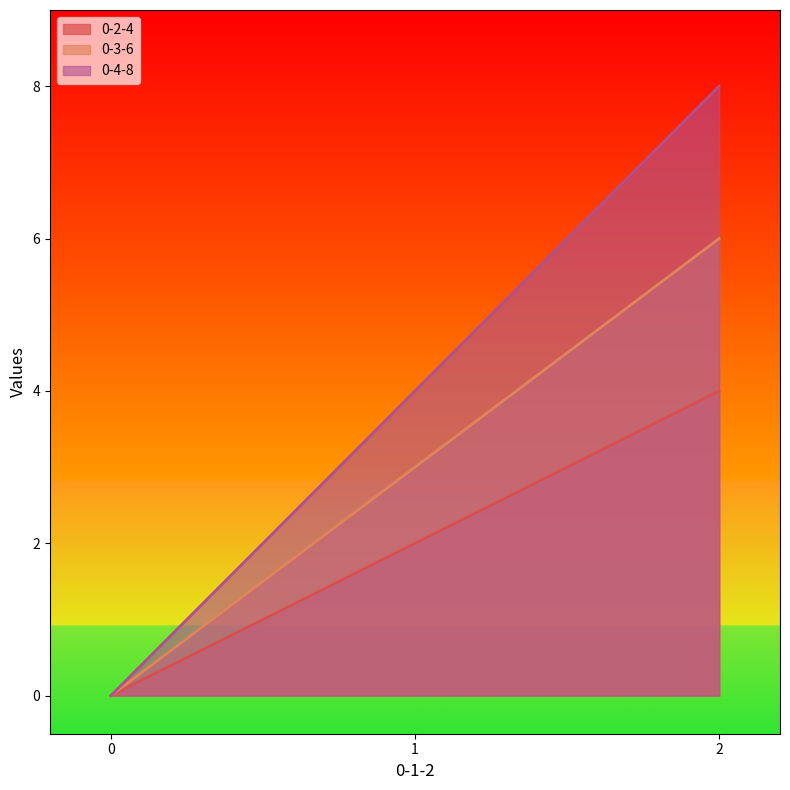

How many positive values does the 0-3-6 series have?

2